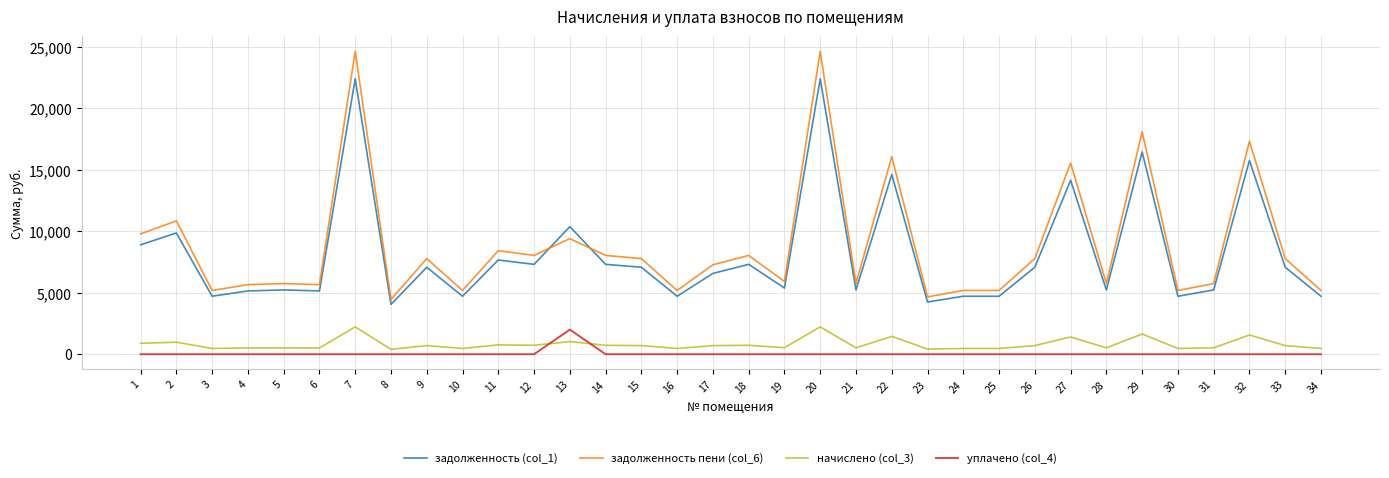

What is the sum of all уплачено (col_4) values?

2000.0